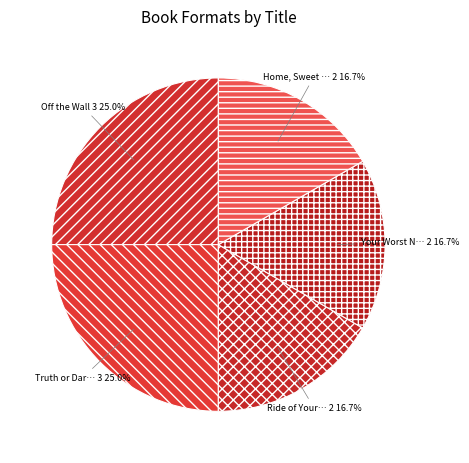

Which slice is the smallest?

Ride of Your Life